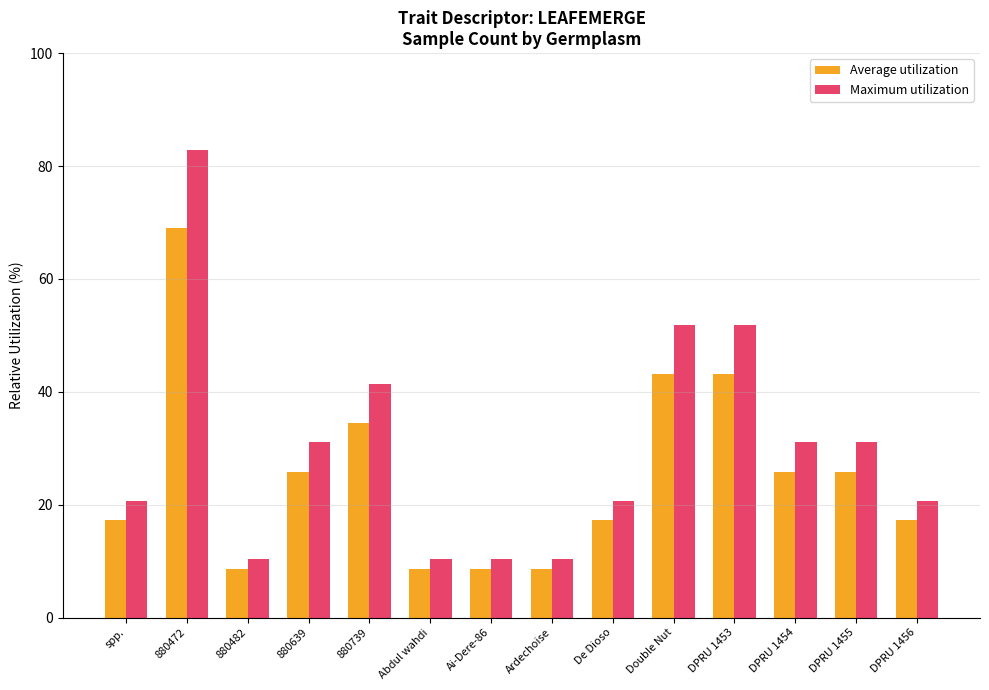

How many groups of bars are there?

14